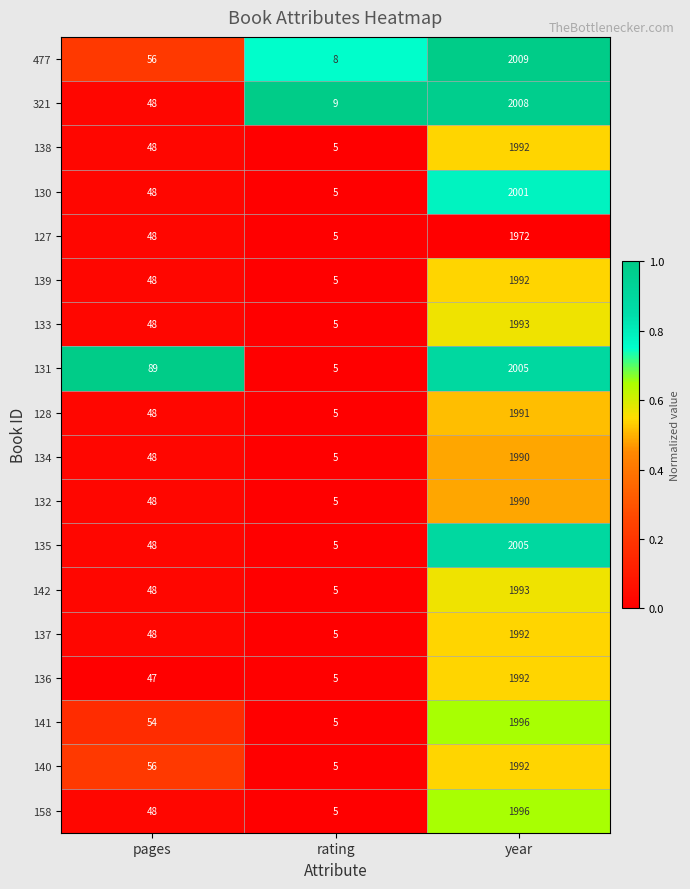

The value of 140 at rating is 5. True or false?

True